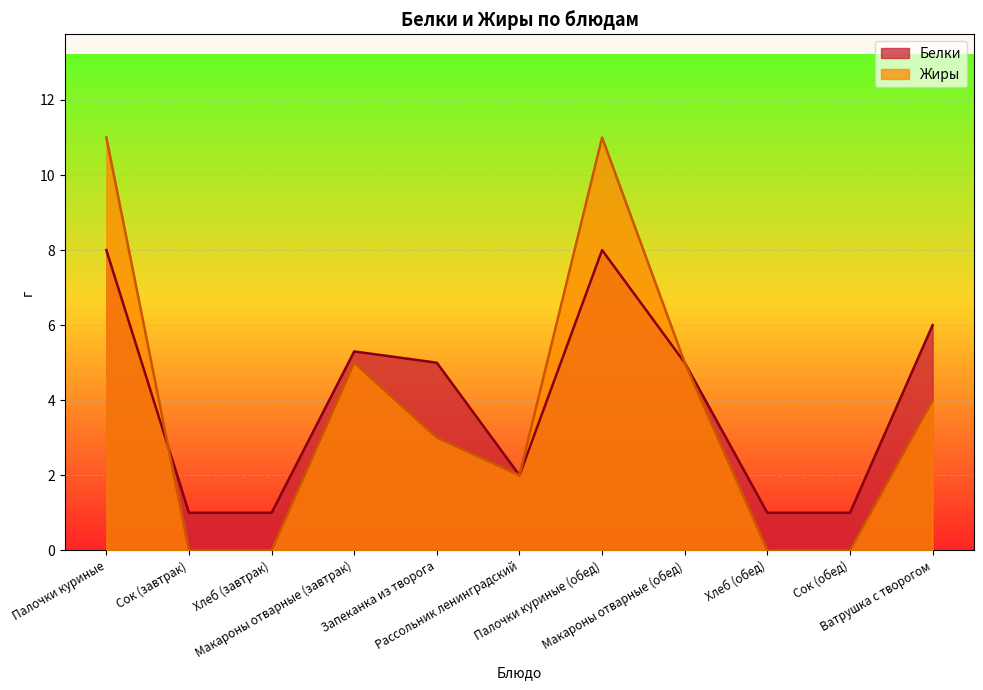

At Макароны отварные (завтрак), list the series in order from smallest to largest.

Жиры, Белки